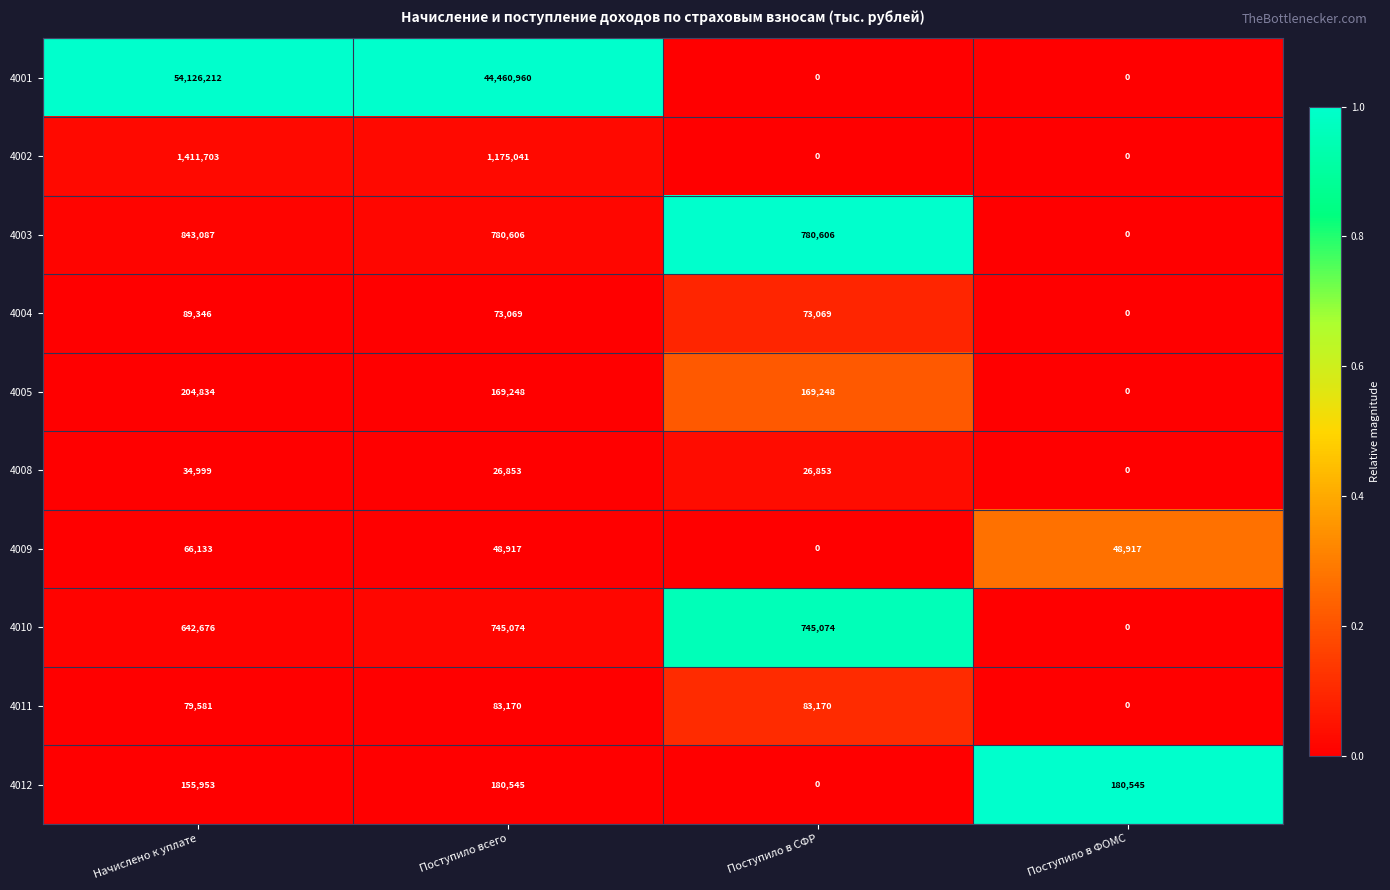

True or false: 4008 has a value of 10275 at Поступило в СФР.

False